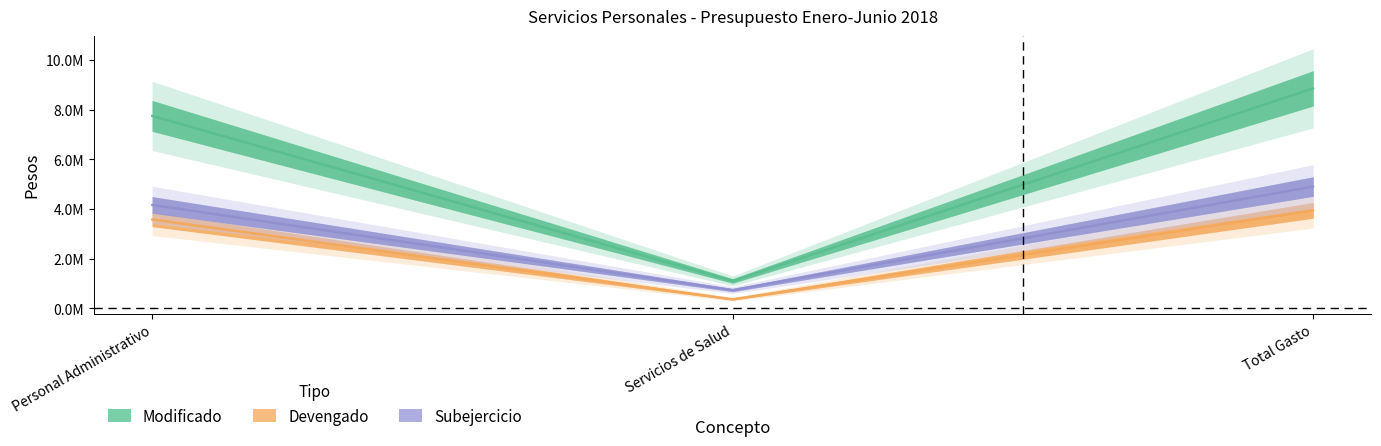

At which category does the chart reach its peak across all series?

Total Gasto